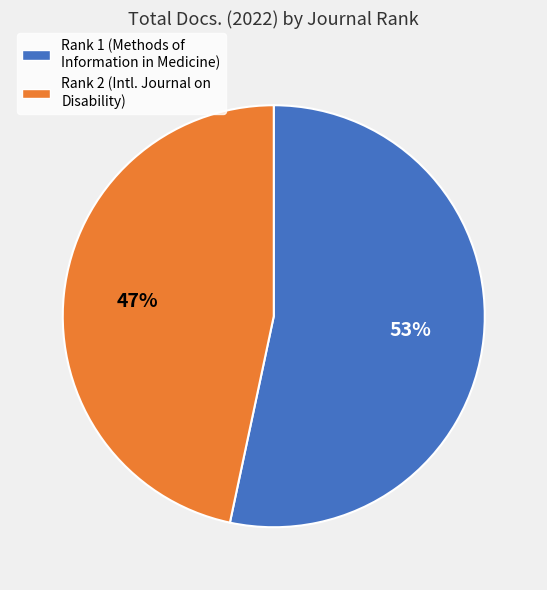

Is there a majority slice in this chart?

Yes